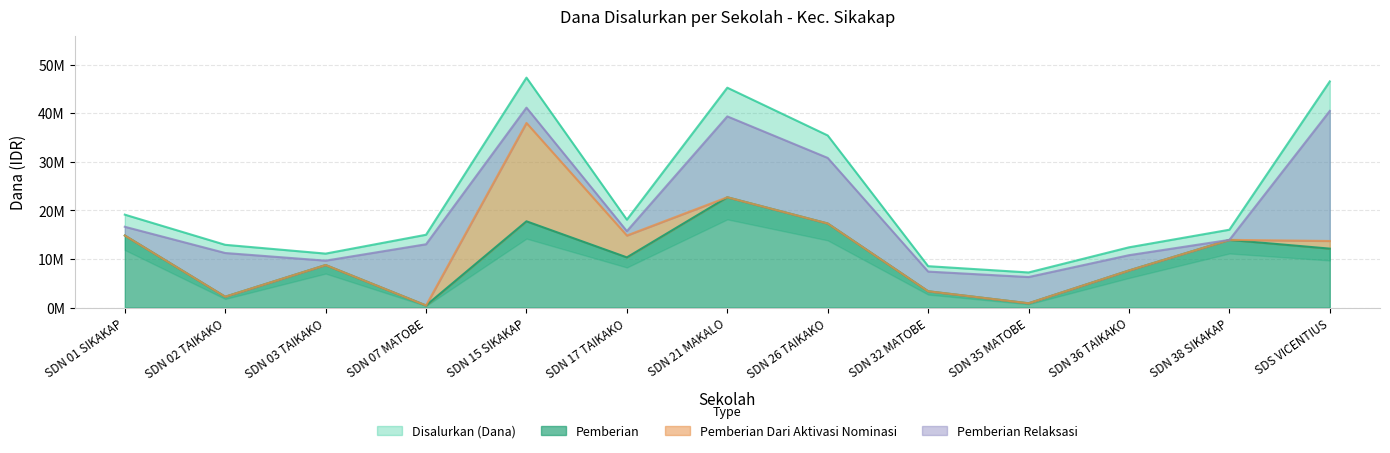

What is the difference between the maximum and minimum values in the Pemberian series?

22275000.0